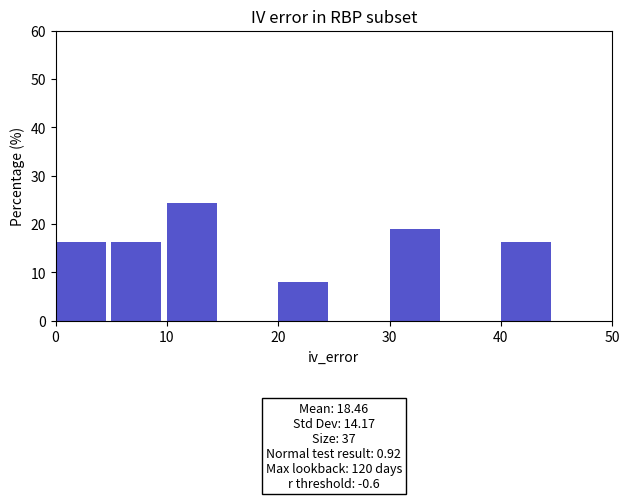

Which range on the x-axis has the tallest bar?

10 to 15